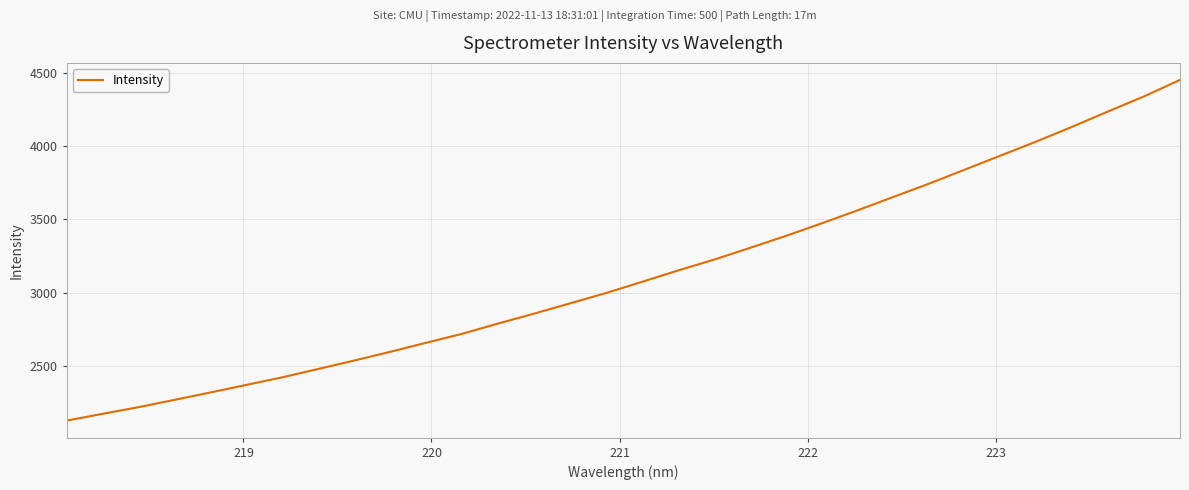

What is the greatest value displayed?

4450.3